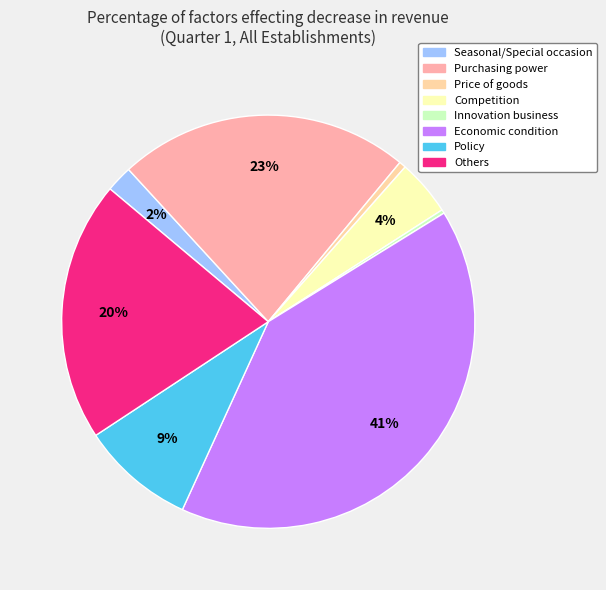

Between Price of goods and Economic condition, which is larger?

Economic condition